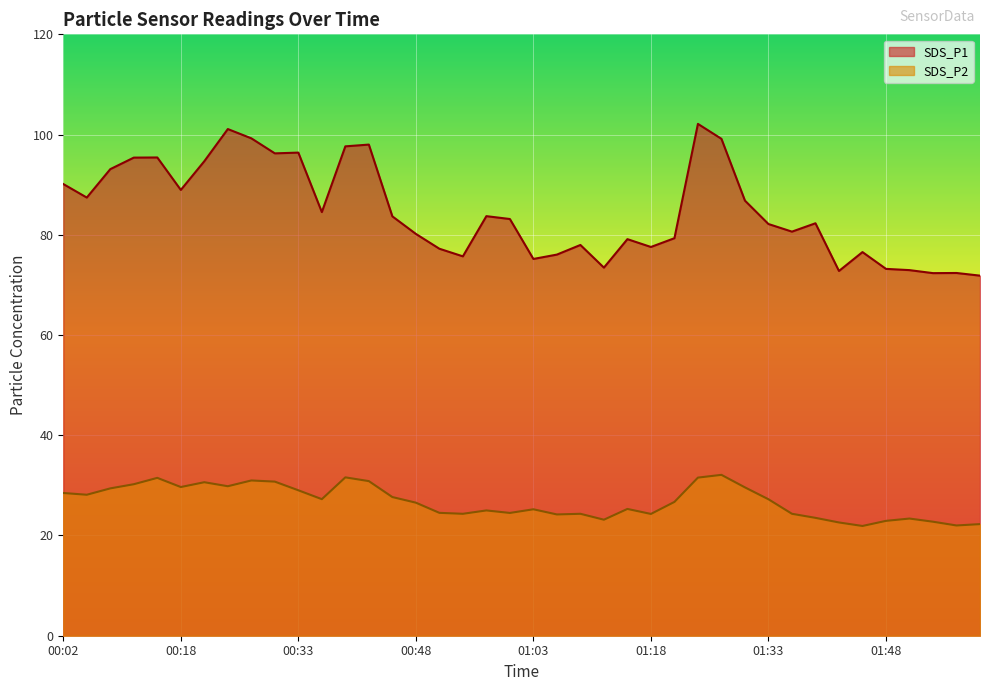

What is the difference between the highest and lowest values at 00:51?

52.7